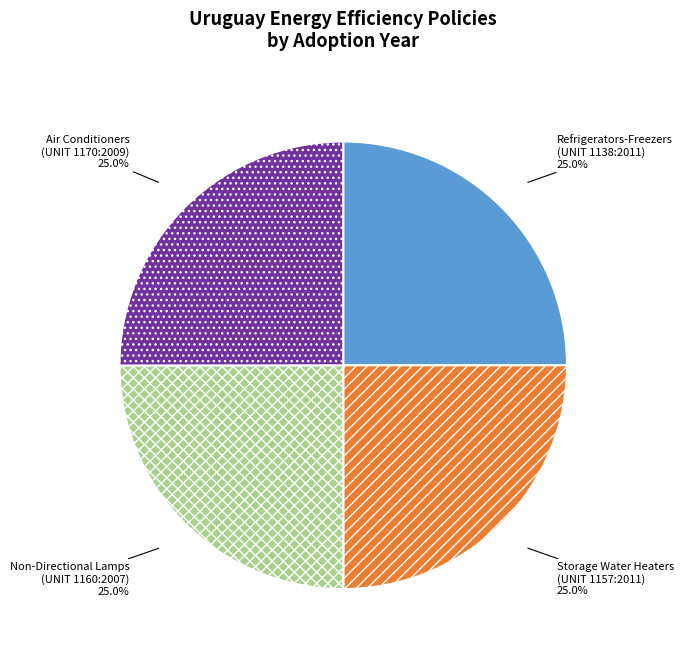

Combined, what portion of the pie is Air Conditioners (UNIT 1170:2009) and Non-Directional Lamps (UNIT 1160:2007)?

50.0%